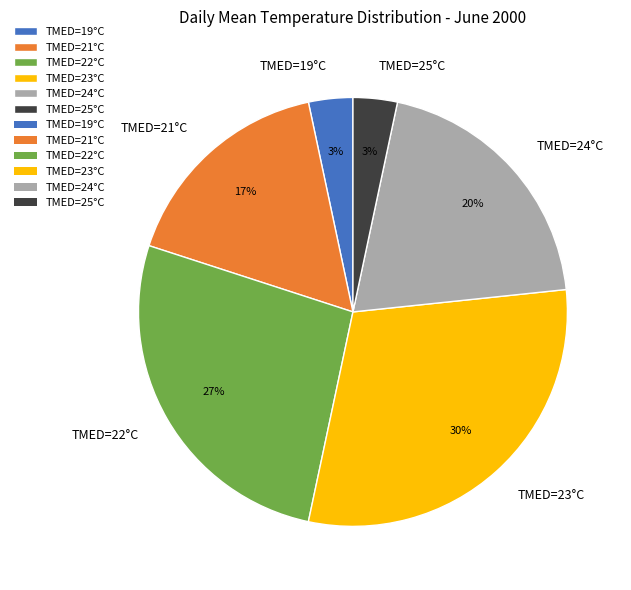

Is the sum of TMED=24°C and TMED=19°C greater than half?

No